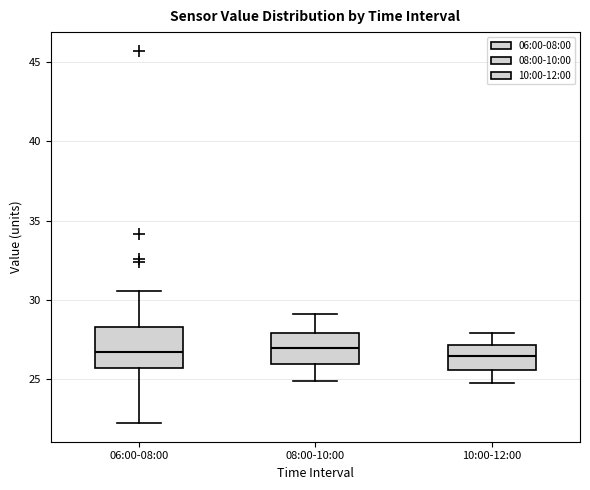

Where is the upper edge of the box for 10:00-12:00 on the y-axis? The values are not printed on the chart, so give them approximately, as read against the axis.

27.0